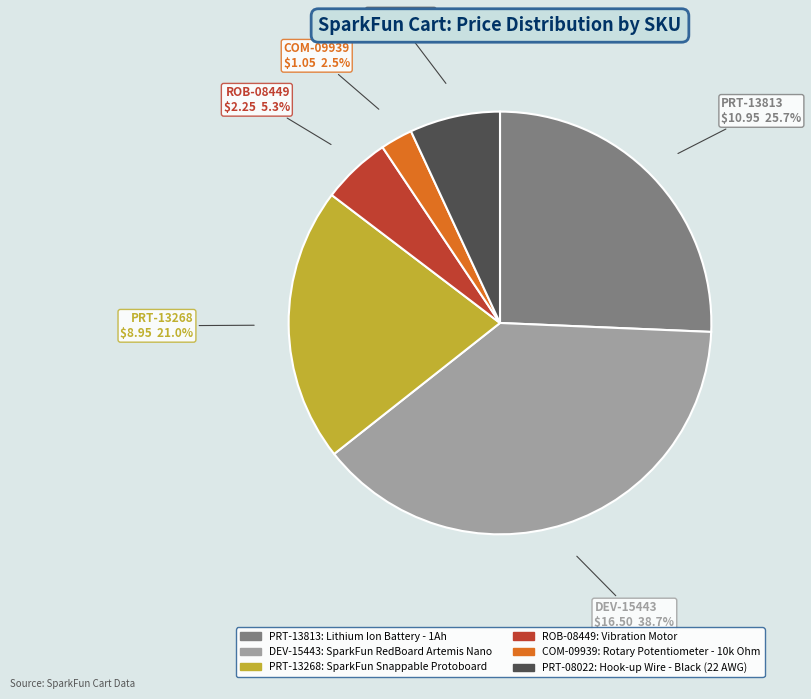

Is the sum of DEV-15443 and PRT-13813 greater than half?

Yes